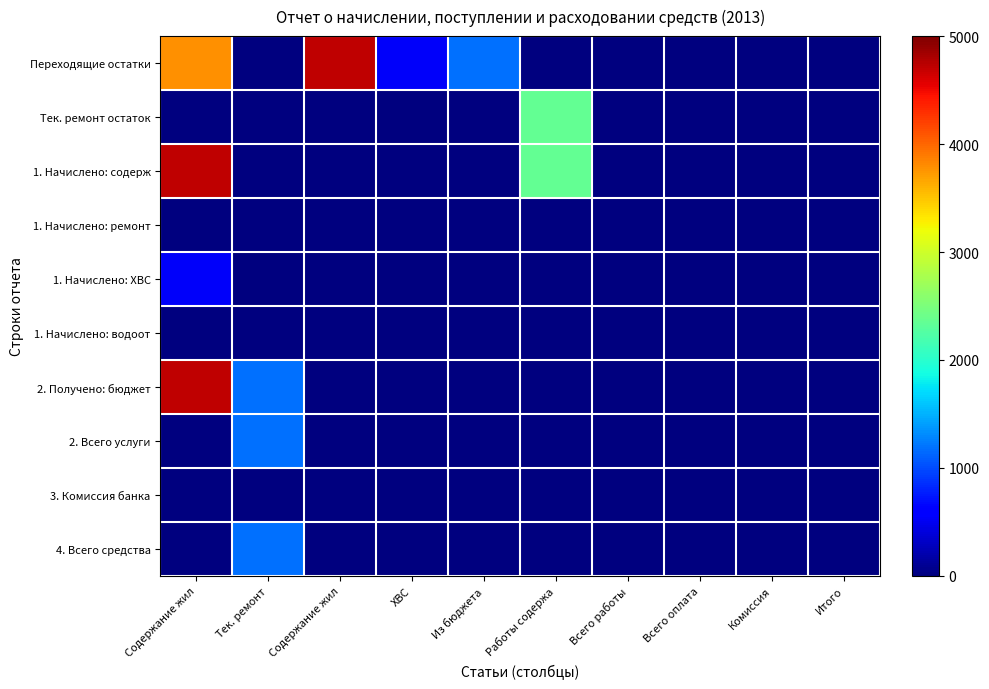

Which label corresponds to the smallest value in the chart?

Тек. ремонт